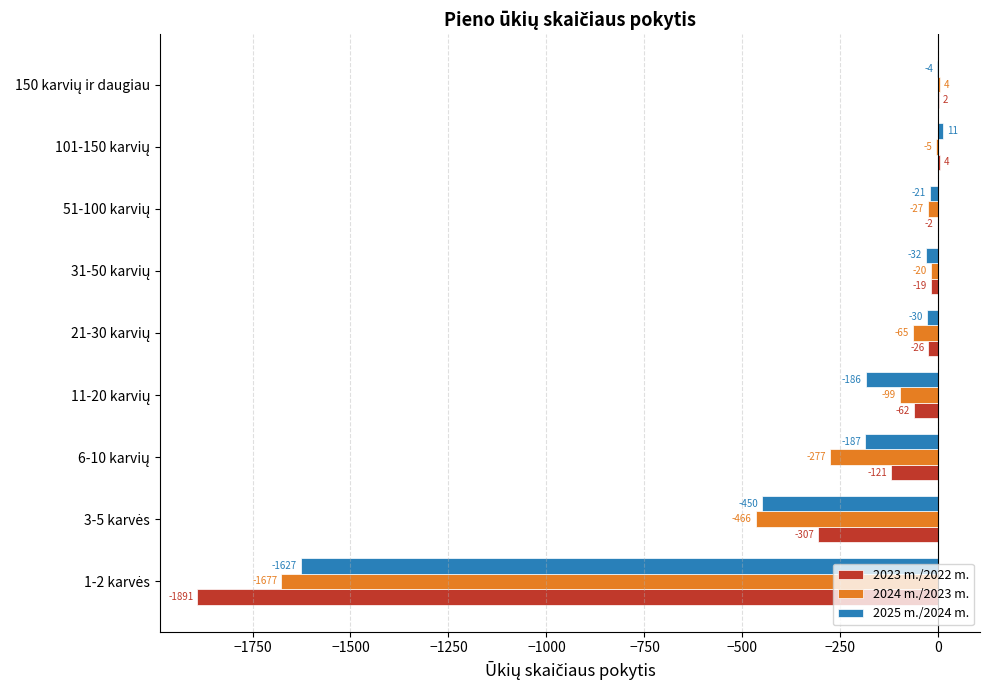

Which series has the widest spread of values?

2023 m./2022 m.